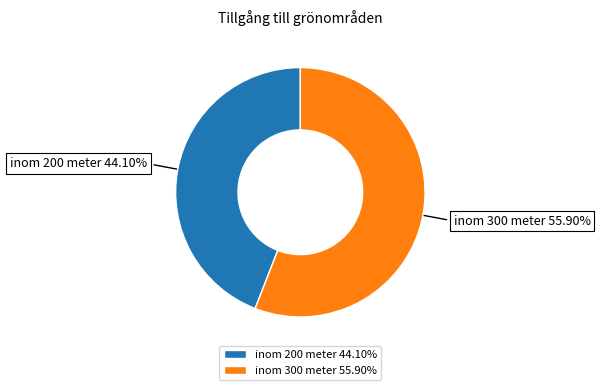

Does inom 200 meter represent more than half of the total?

No